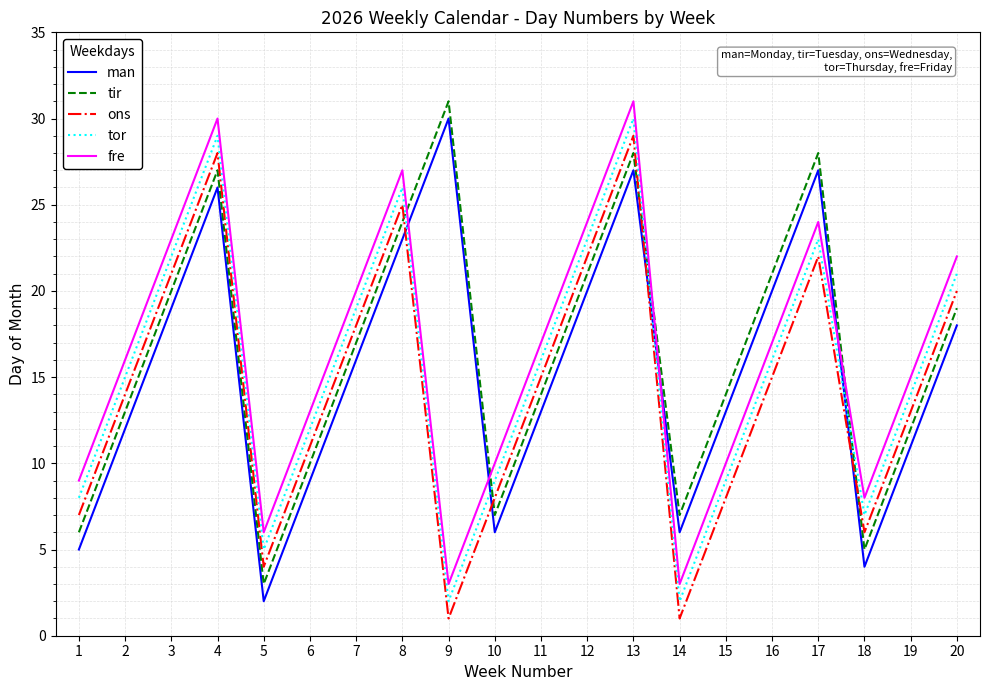

Does the chart display data point markers on the line(s)?

No